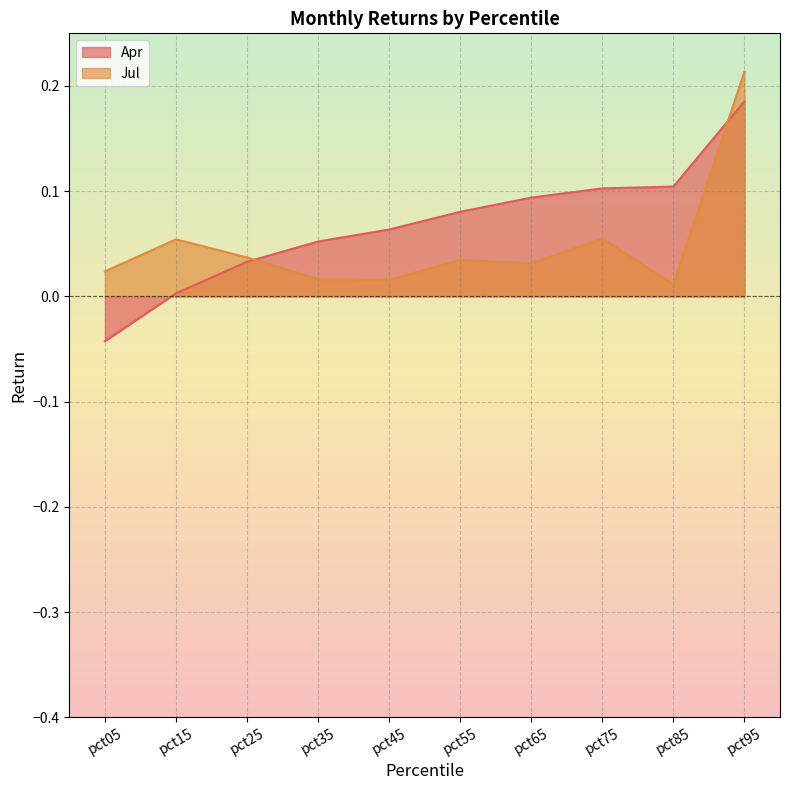

What is the approximate value of Apr at pct35?

0.1